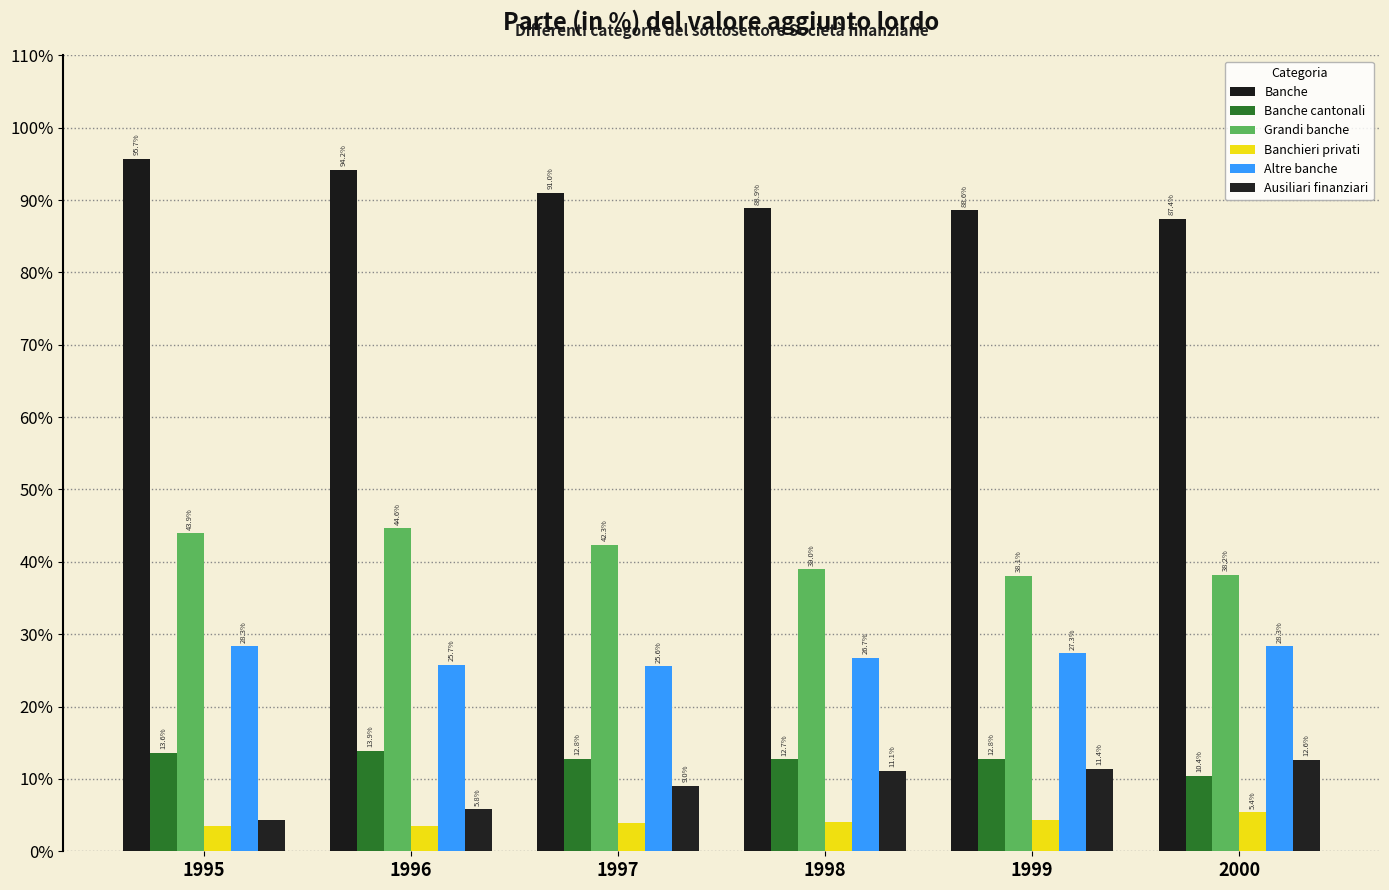

Which series has the largest range (max minus min)?

Banche